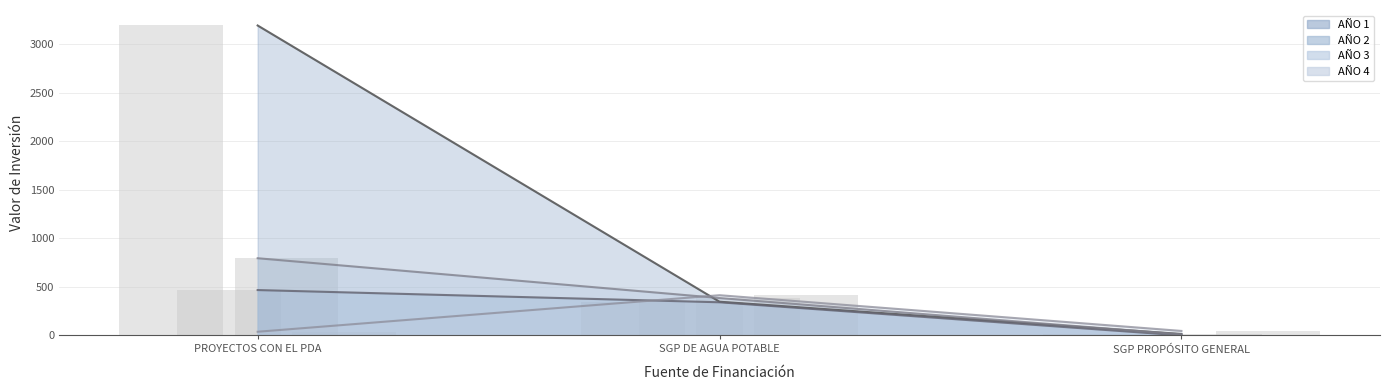

What is the sum of the AÑO 4 values at SGP PROPÓSITO GENERAL and SGP DE AGUA POTABLE?

461.1